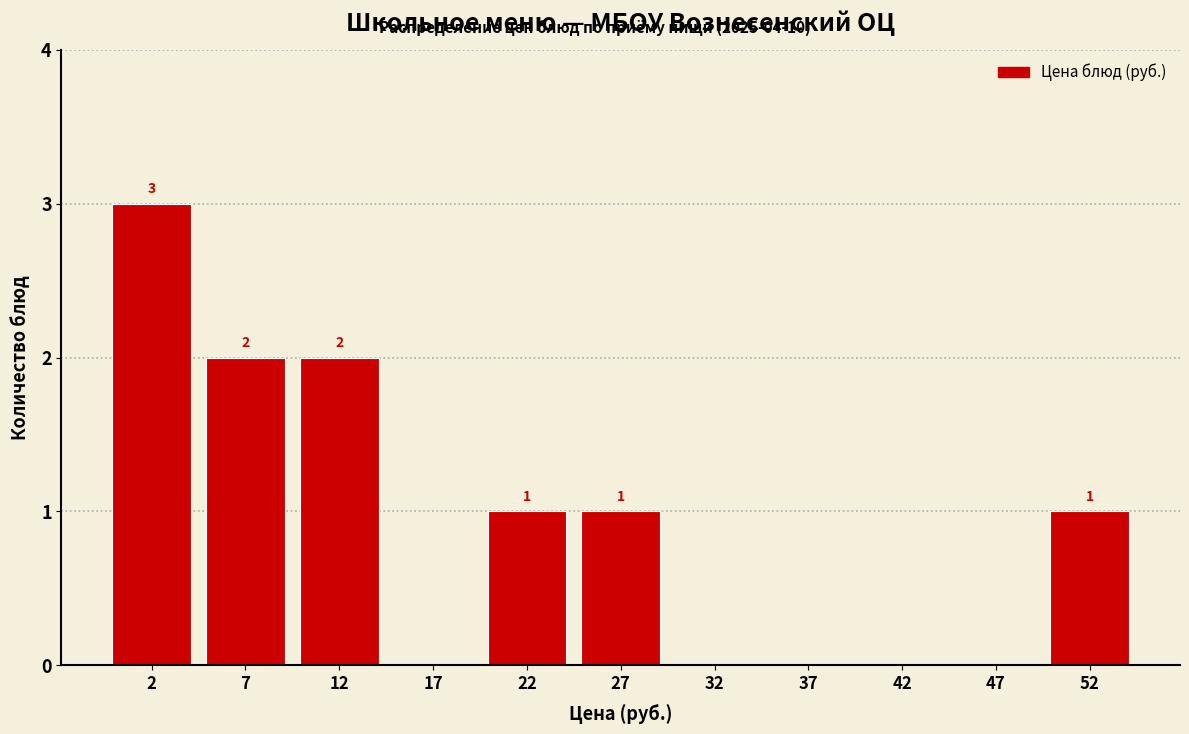

Which range on the x-axis has the tallest bar?

0 to 5